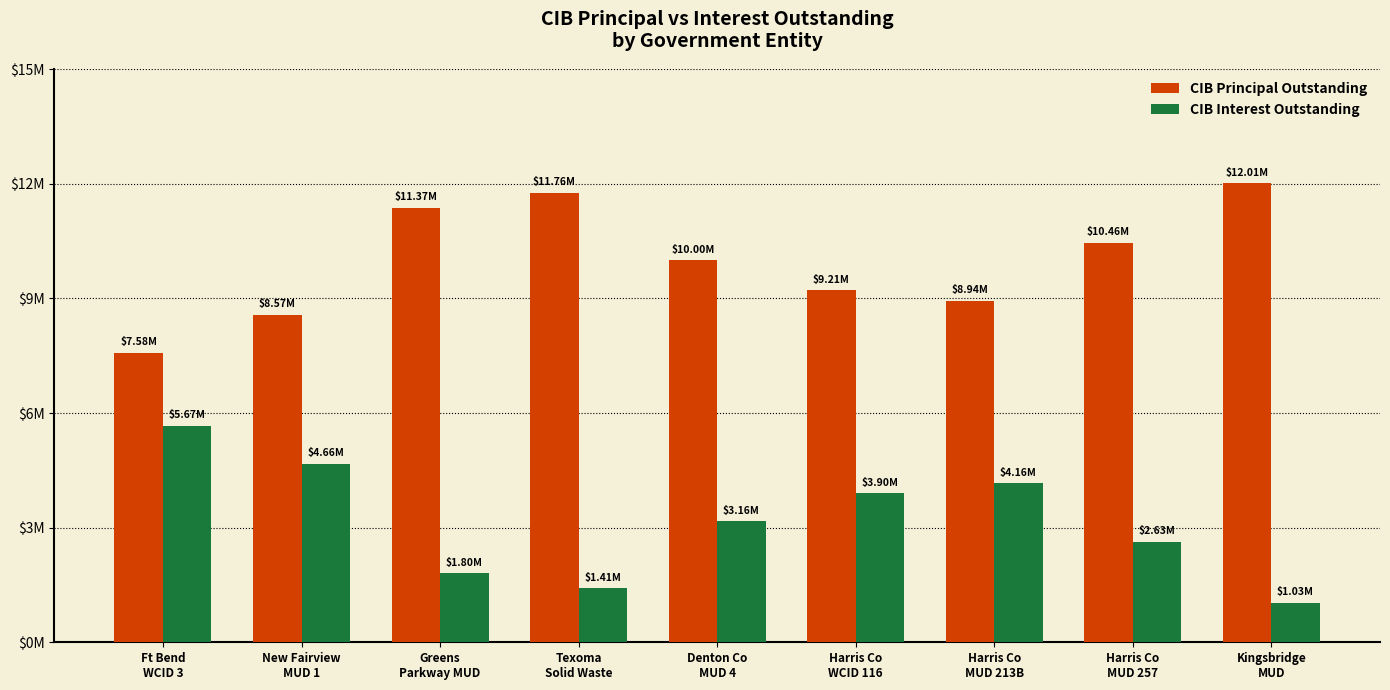

Are the bars horizontal?

No